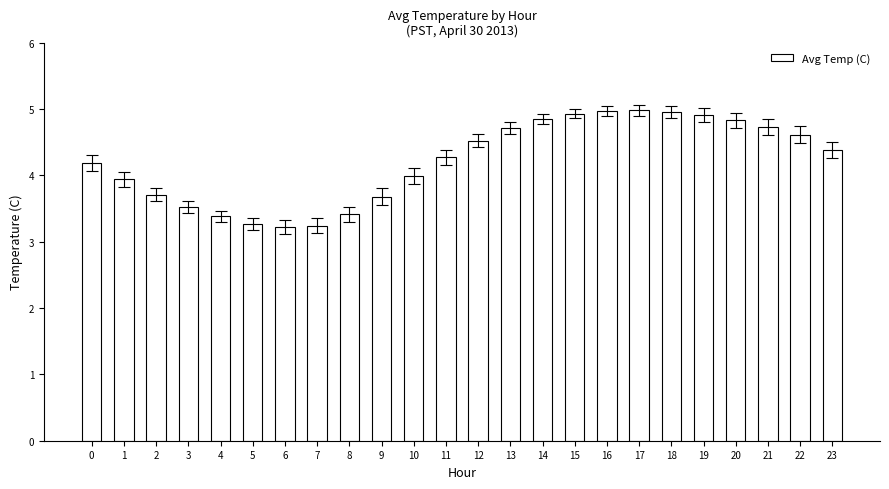

What is the average value?

4.2